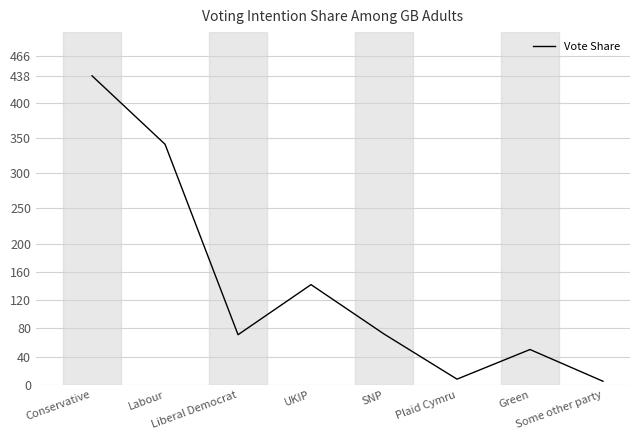

What is the greatest value displayed?

438